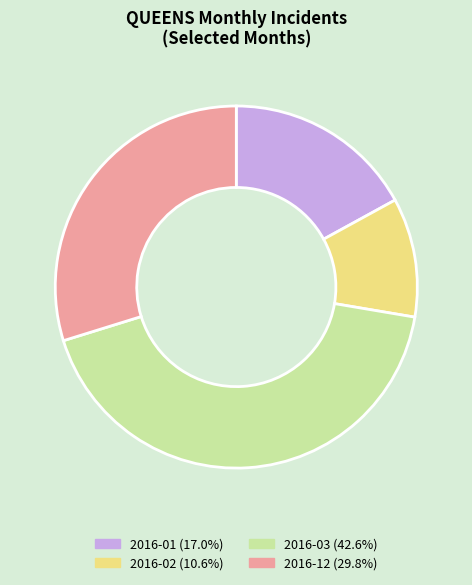

Rank the categories by value from highest to lowest.

2016-03, 2016-12, 2016-01, 2016-02